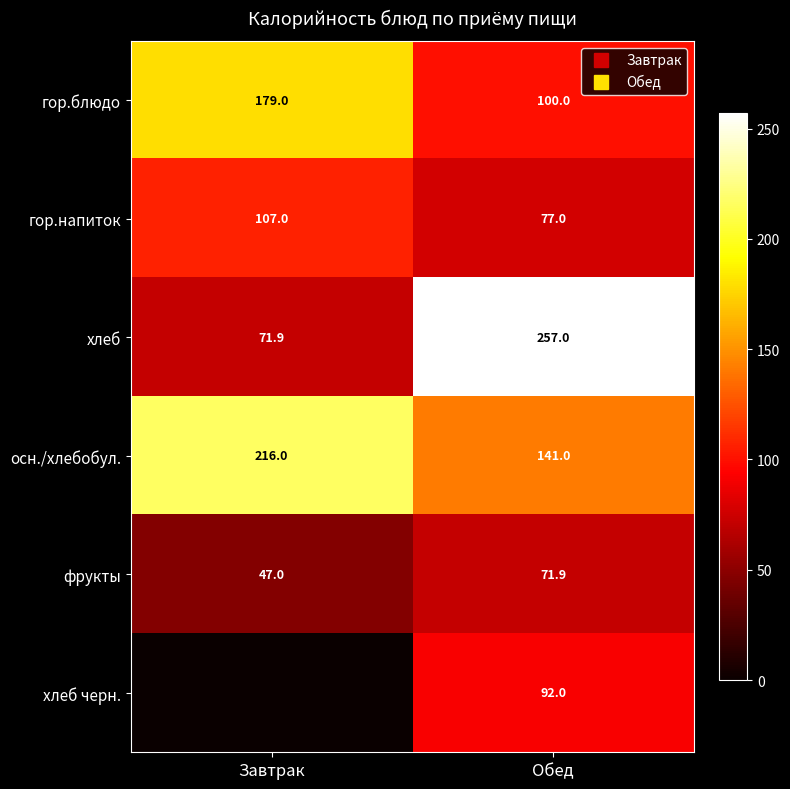

What is the sum of the осн./хлебобул. values at Завтрак and Обед?

357.0